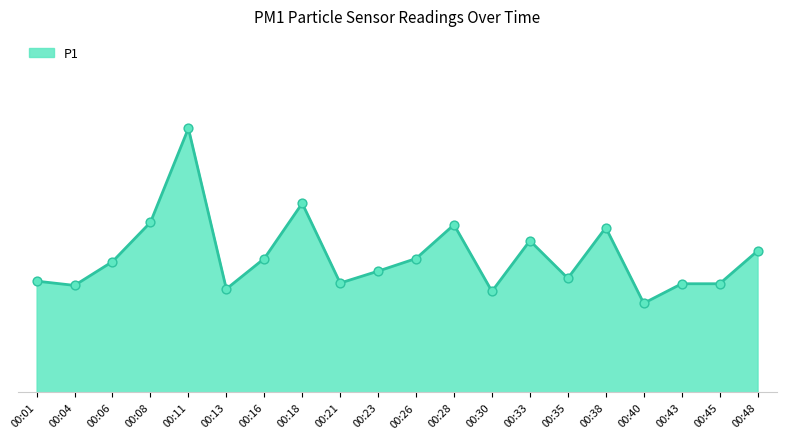

Which has a higher value, 00:38 or 00:06?

00:38